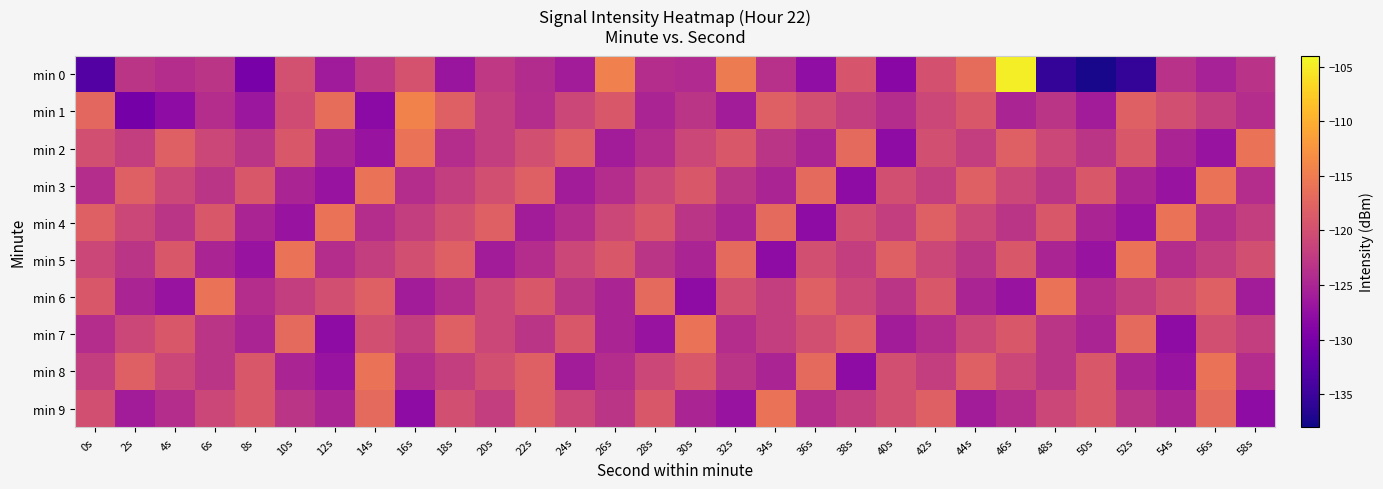

Which series has the widest spread of values?

min 0